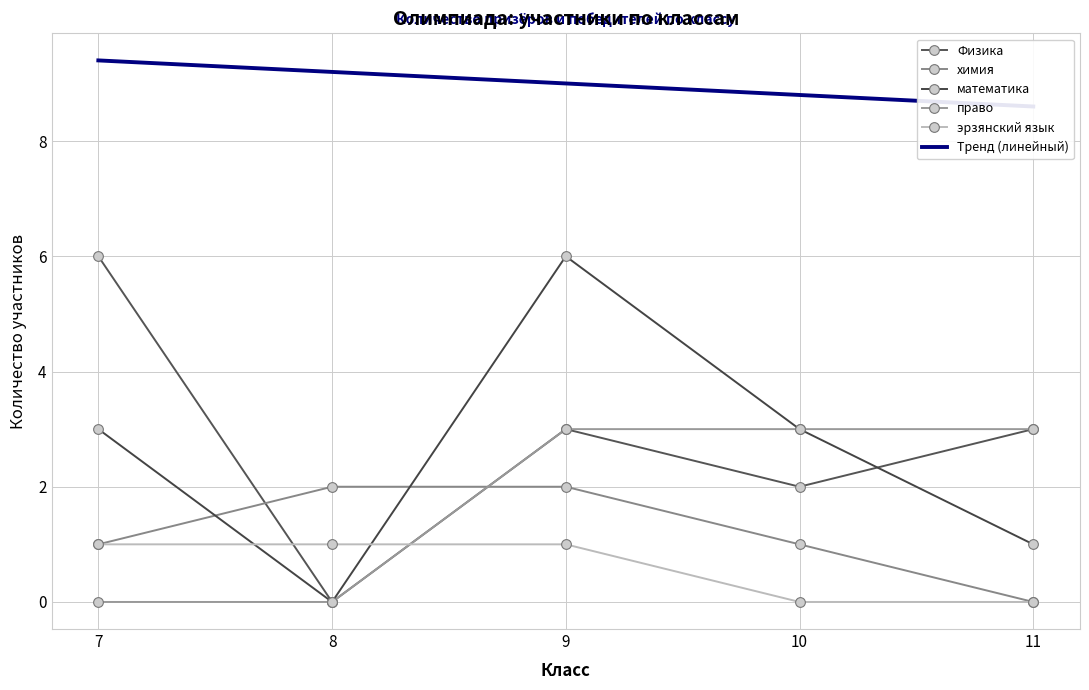

How many values in the право series are below 3?

2